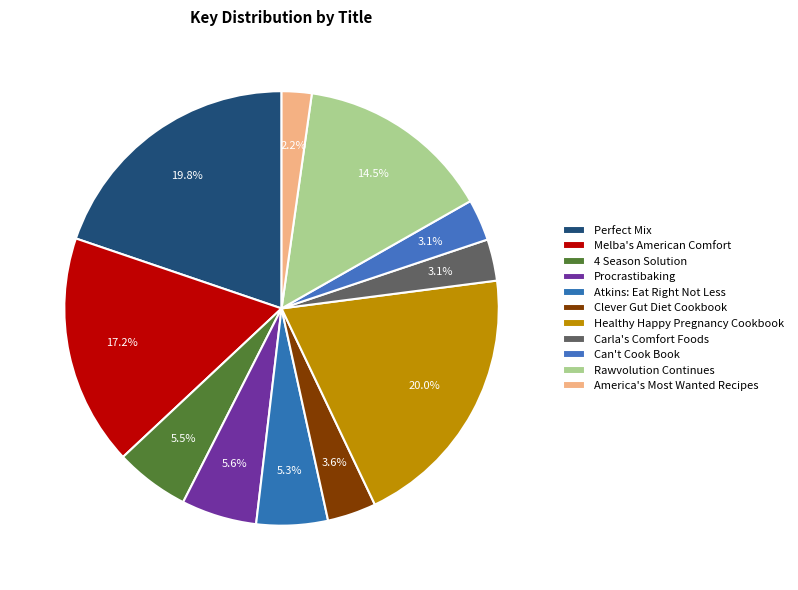

Combined, do Carla's Comfort Foods and Melba's American Comfort account for over 50%?

No